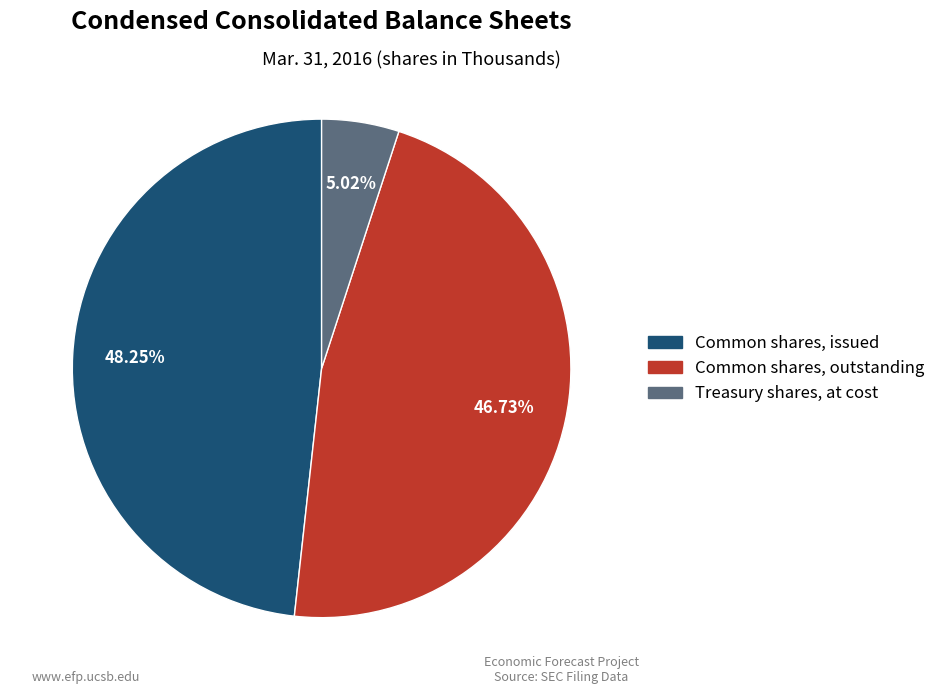

To the nearest percent, what is the combined percentage of Treasury shares, at cost and Common shares, issued?

53%